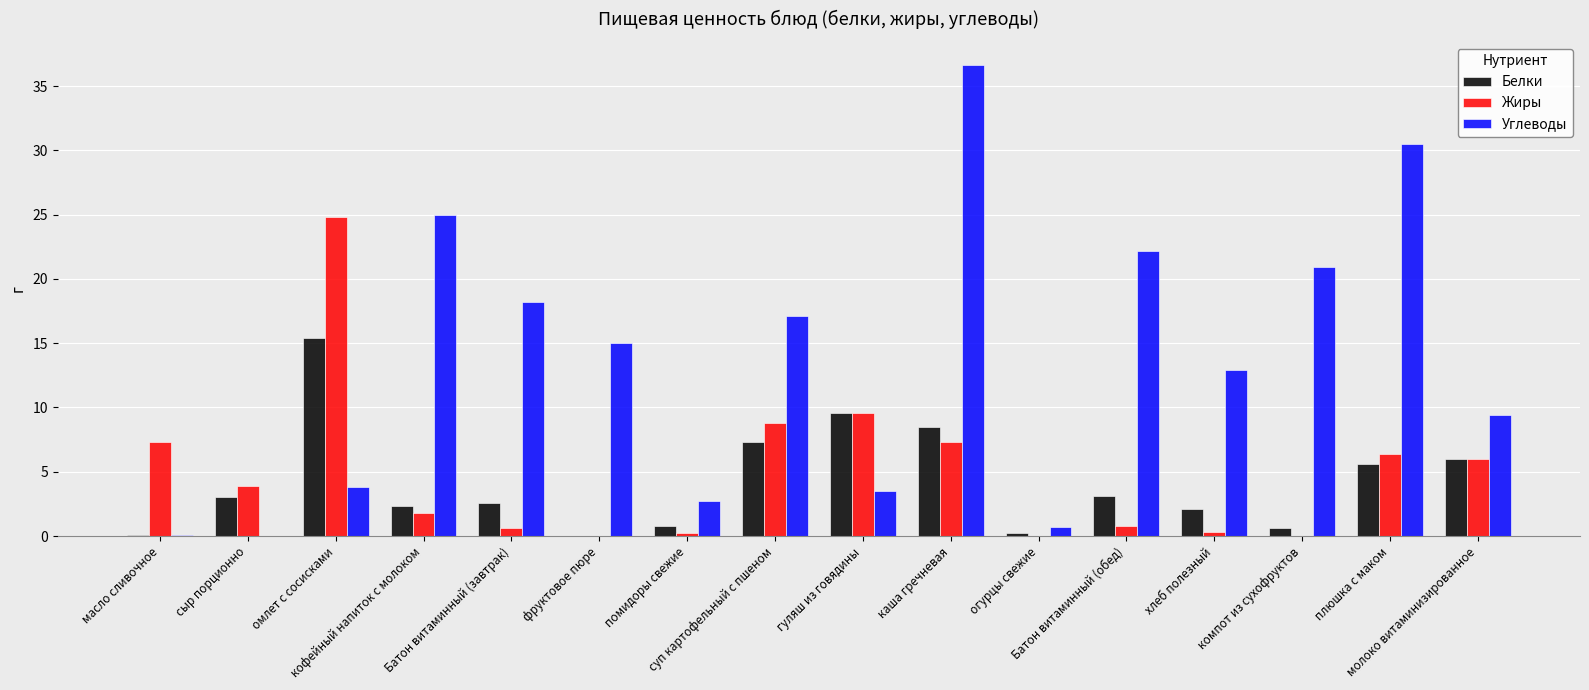

How many groups of bars are there?

16